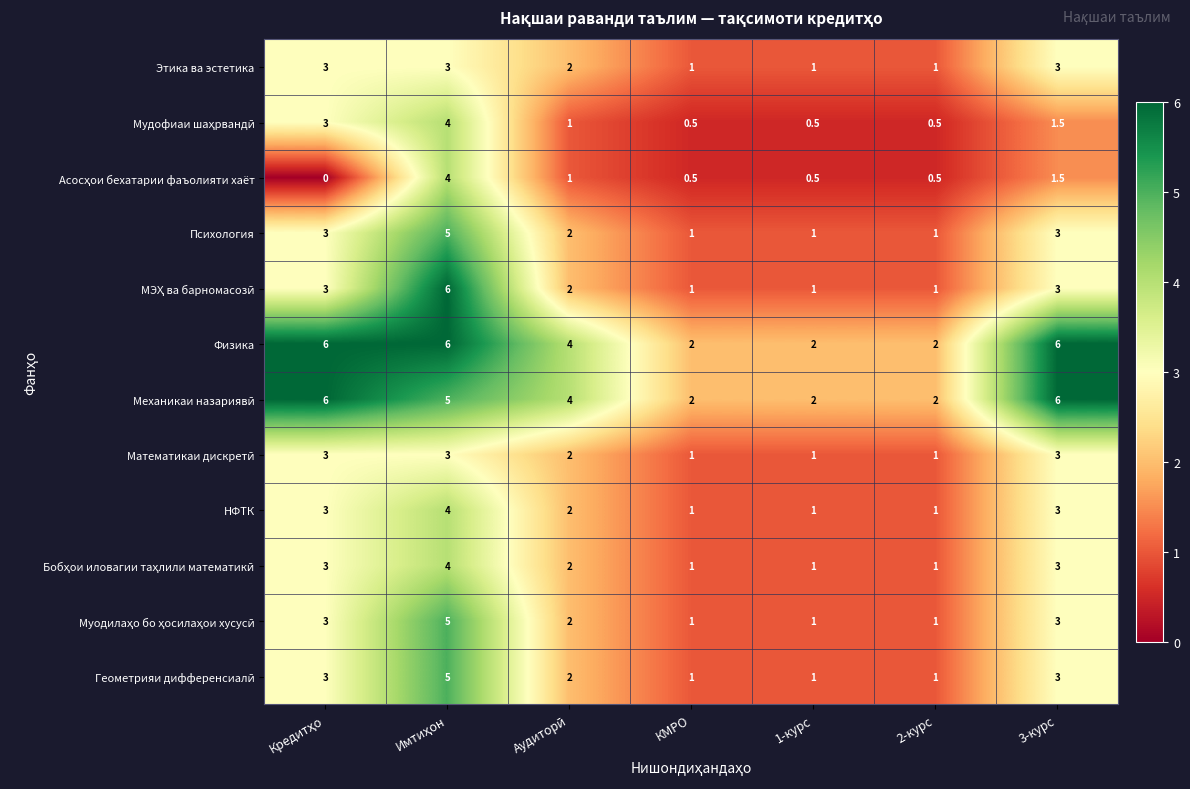

True or false: Физика has a value of 2.7 at 1-курс.

False